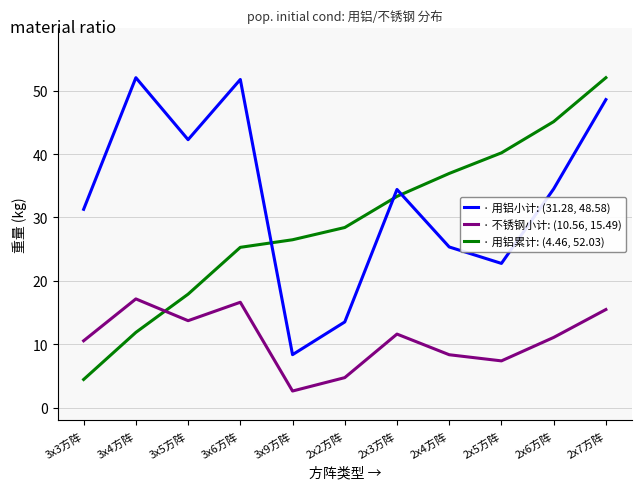

What is the greatest value displayed?

52.0